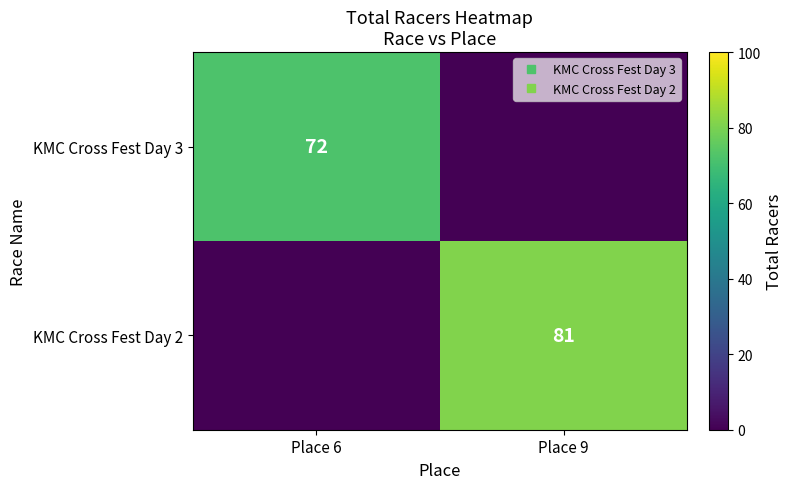

Which series has the widest spread of values?

KMC Cross Fest Day 2